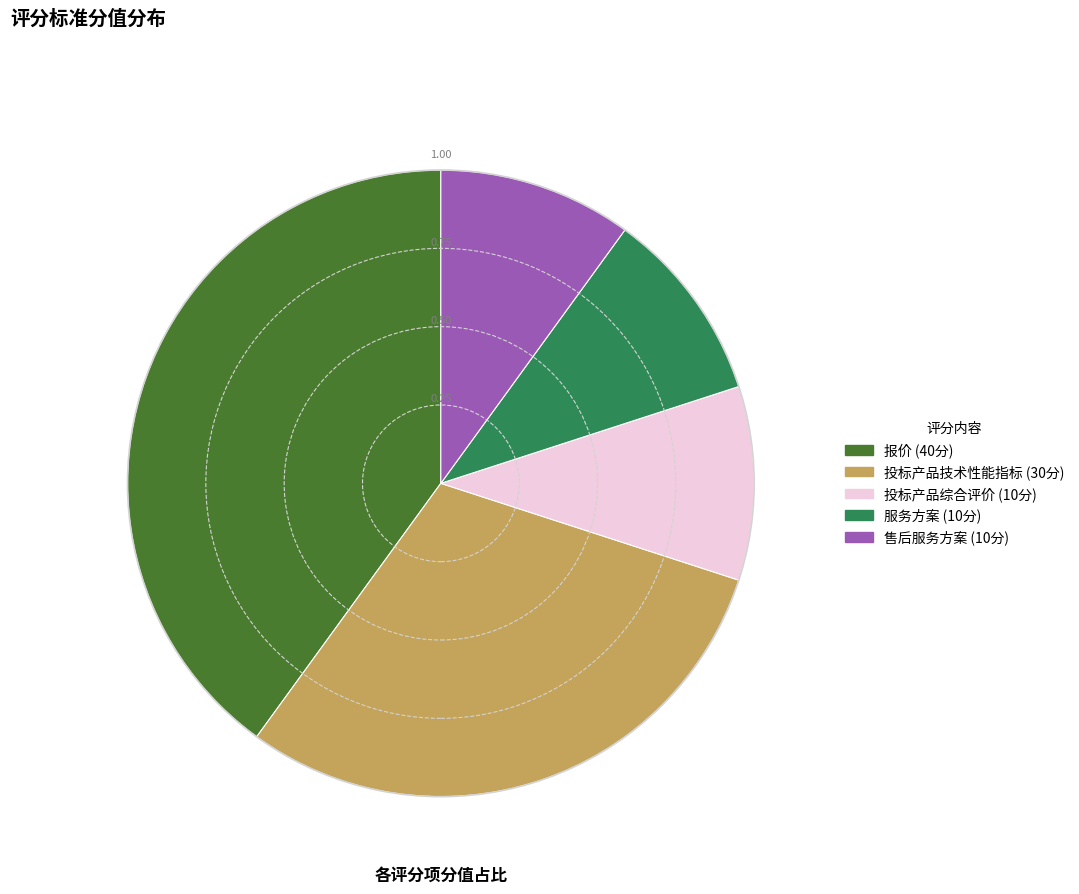

Do 服务方案 and 投标产品技术性能指标 together represent more than half of the pie?

No